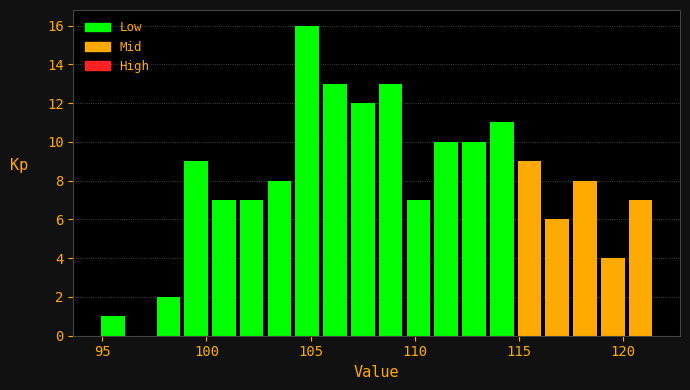

Read against the x-axis, roughly where is the centre of the tallest bar?

105.0